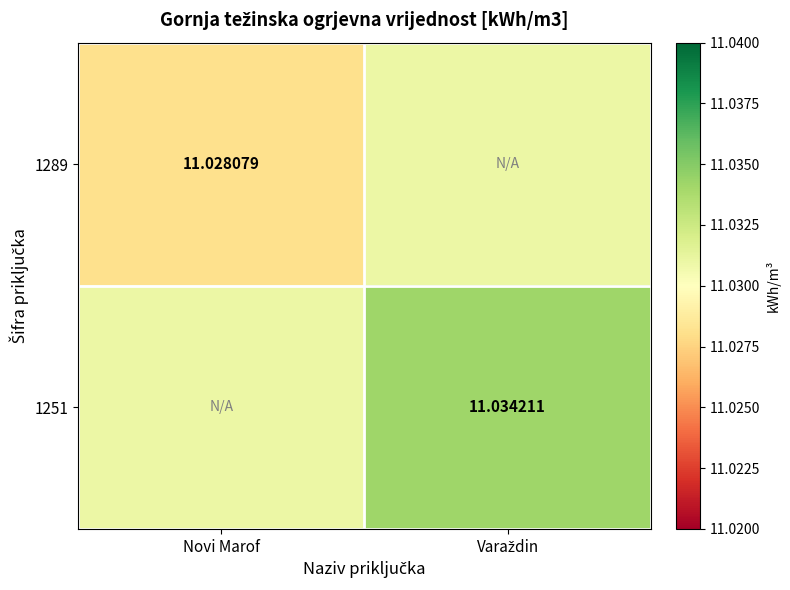

Which category has the highest value across all series?

Varaždin